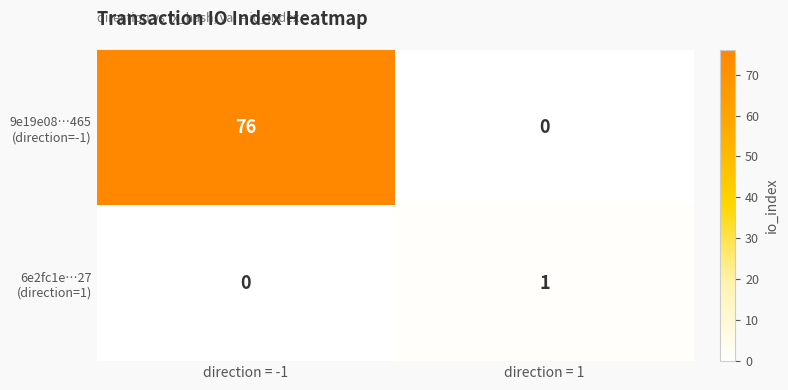

Count the number of data series in this chart.

2